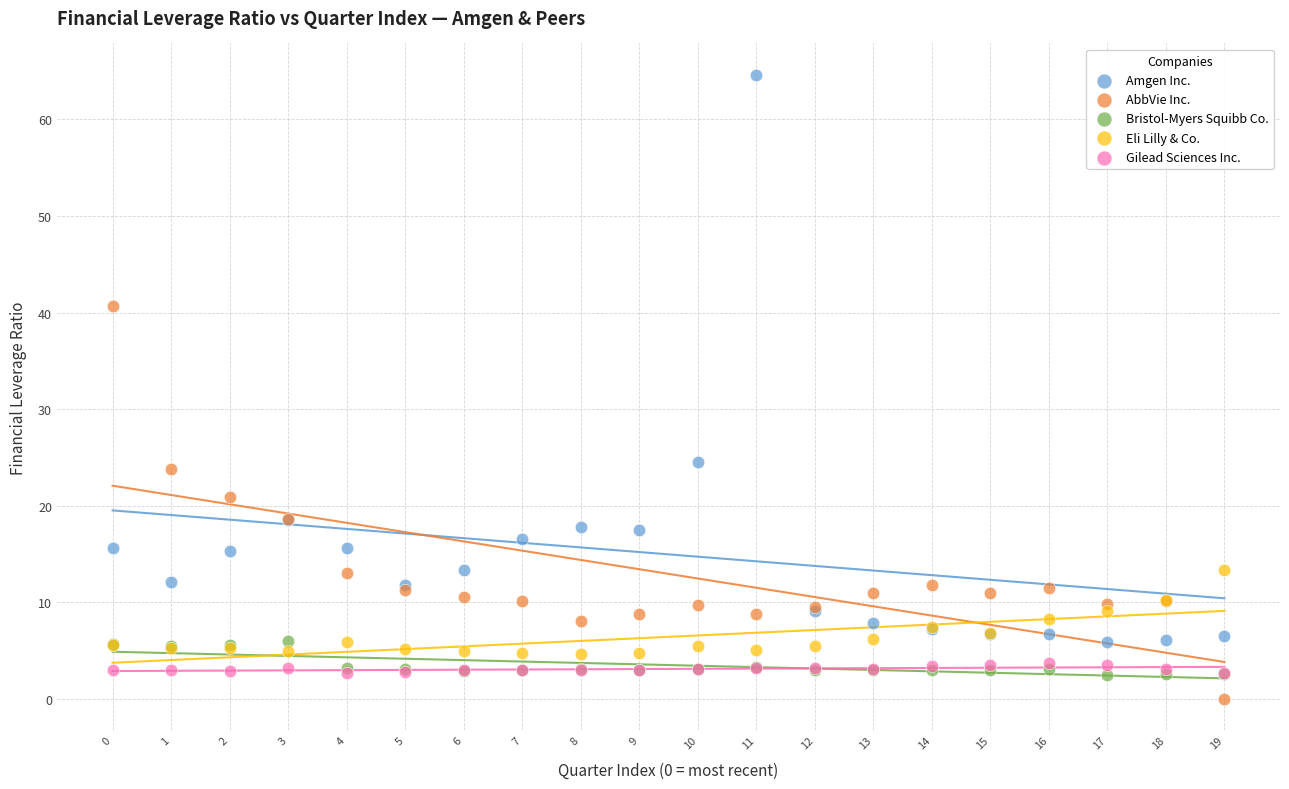

In the Amgen Inc. series, what Y value is closest to 35?

24.5